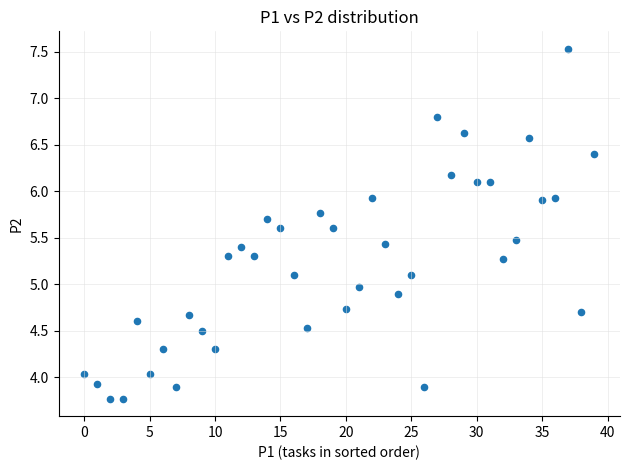

What is the range of Y values (max minus min)?

3.8